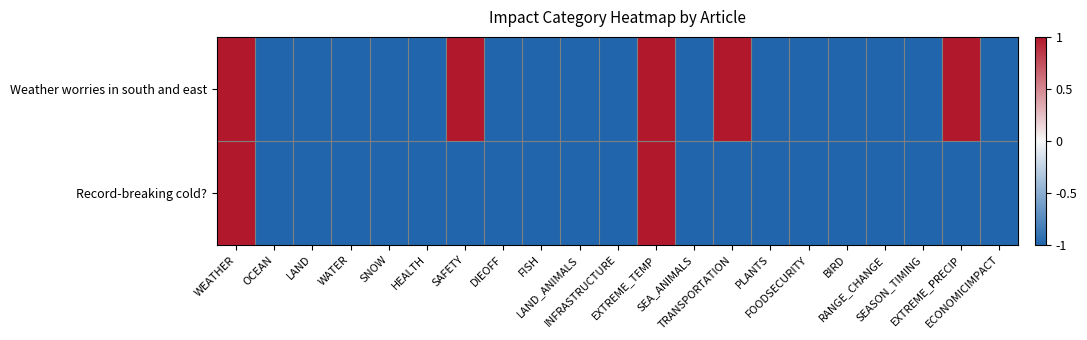

Which series has the largest total across all categories?

Weather worries in south and east